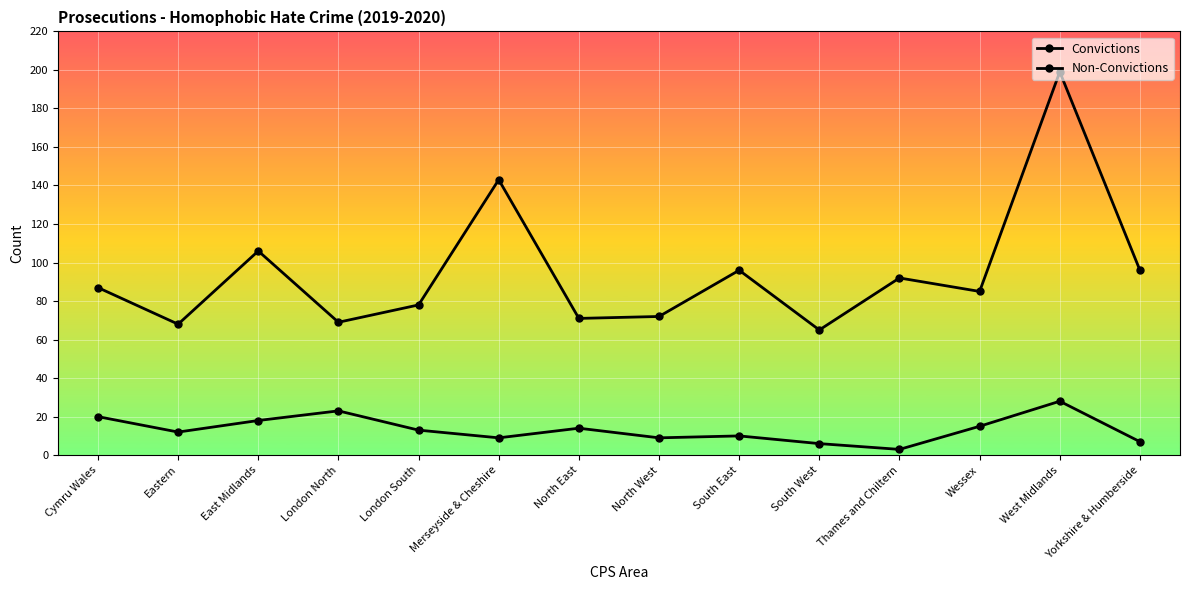

How many lines are shown in the chart?

2